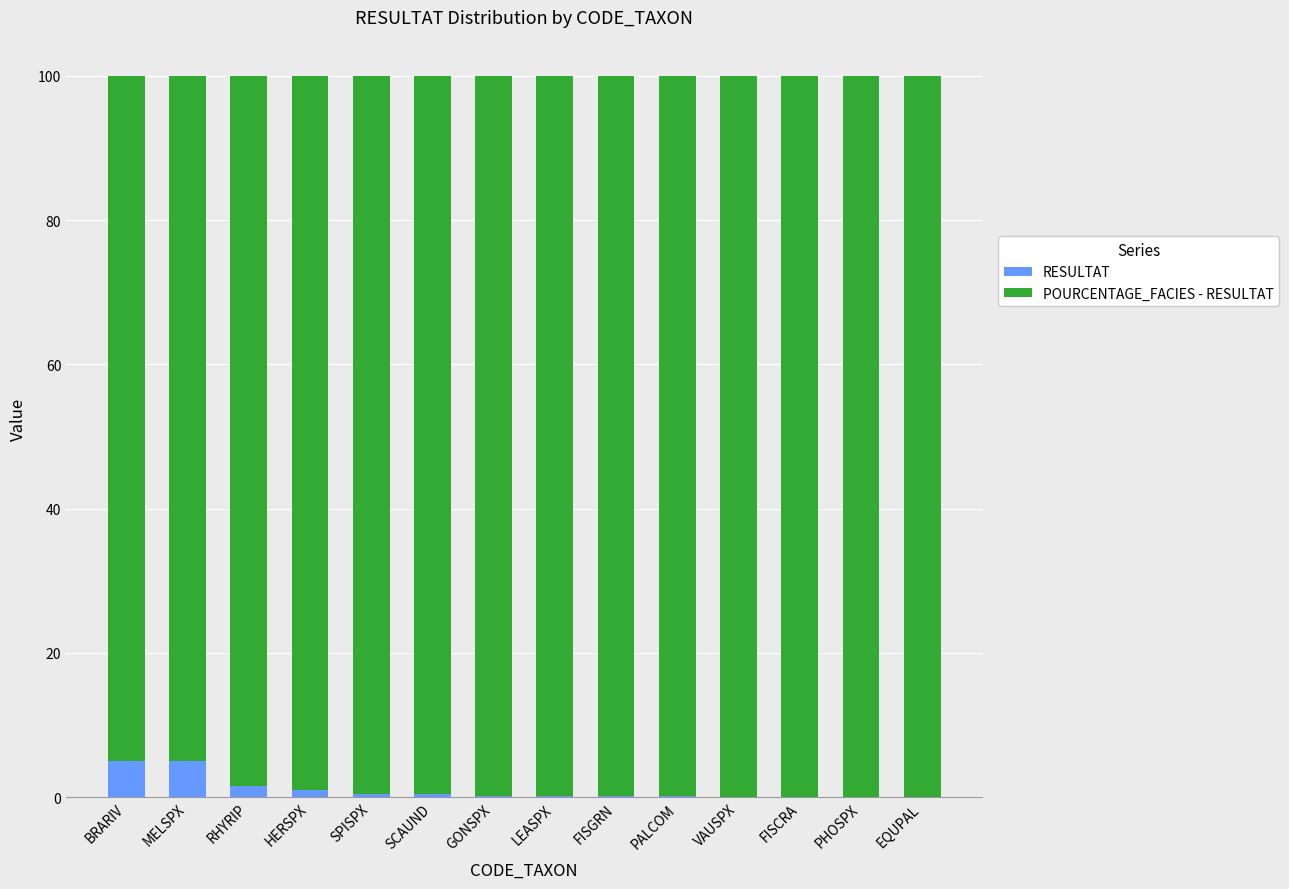

How many distinct data groups are displayed?

2